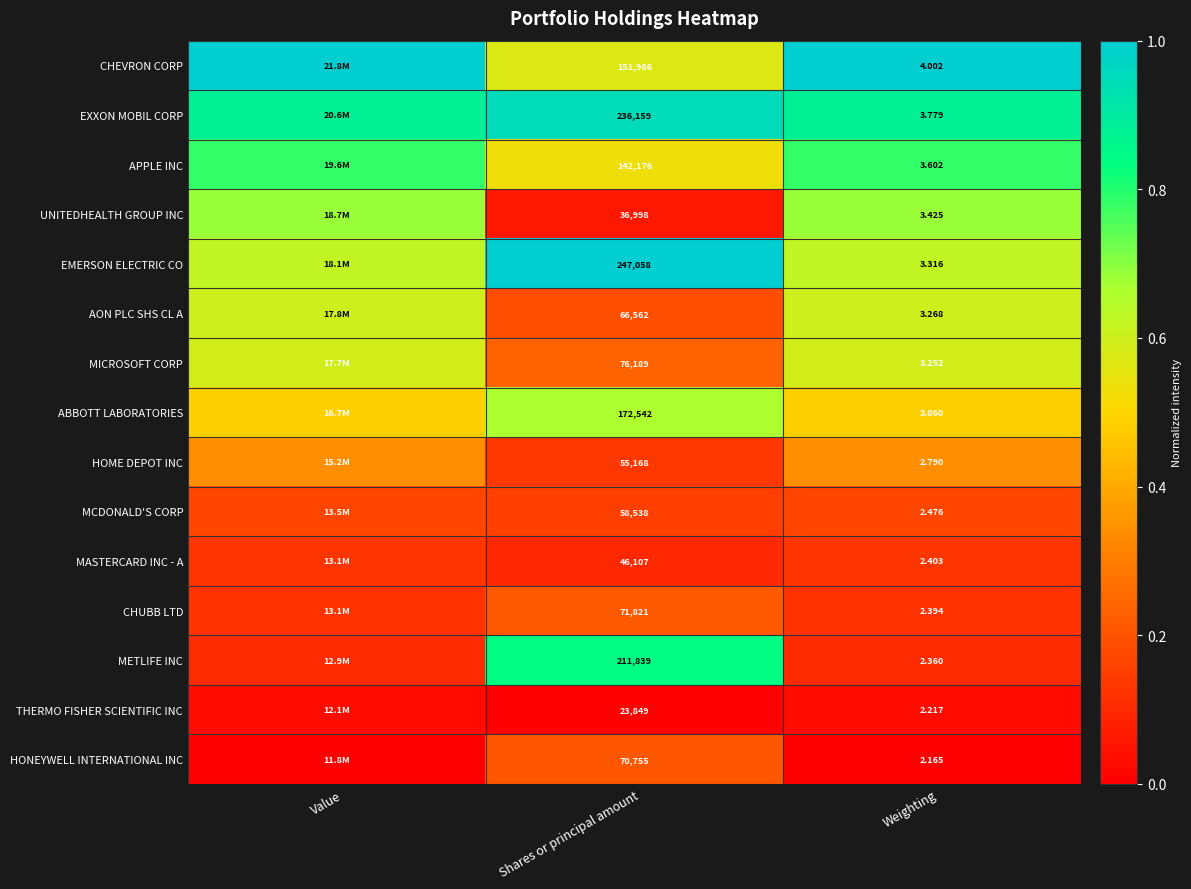

At Weighting, list the series in order from smallest to largest.

HONEYWELL INTERNATIONAL INC, THERMO FISHER SCIENTIFIC INC, METLIFE INC, CHUBB LTD, MASTERCARD INC - A, MCDONALD'S CORP, HOME DEPOT INC, ABBOTT LABORATORIES, MICROSOFT CORP, AON PLC SHS CL A, EMERSON ELECTRIC CO, UNITEDHEALTH GROUP INC, APPLE INC, EXXON MOBIL CORP, CHEVRON CORP